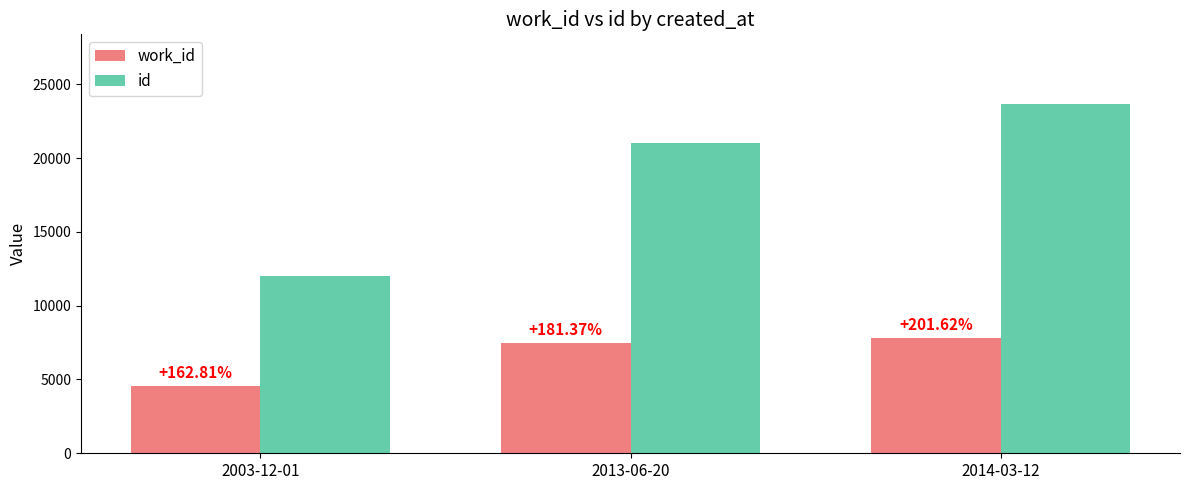

Are the bars grouped side by side (vs. stacked)?

Yes